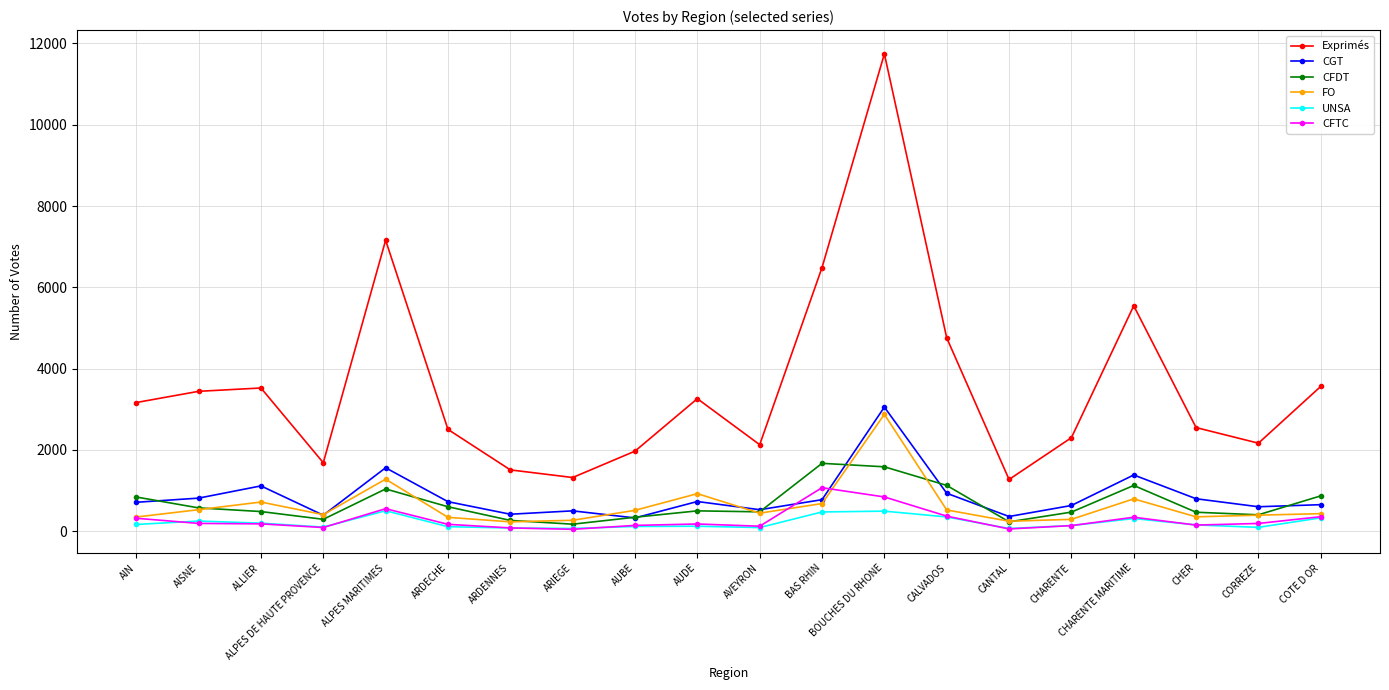

At which category is the sum across all series the highest?

BOUCHES DU RHONE